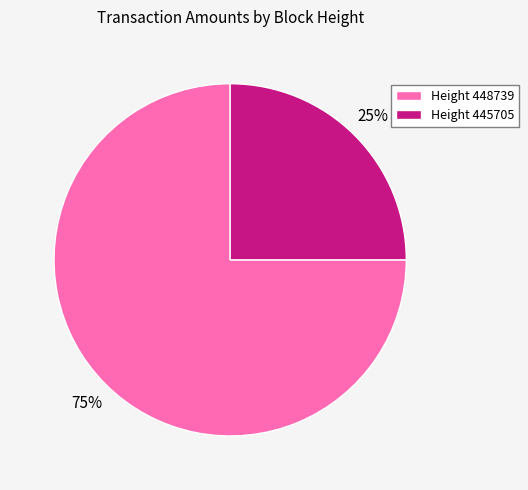

To the nearest percent, what is the difference between the largest and smallest slice percentages?

50%